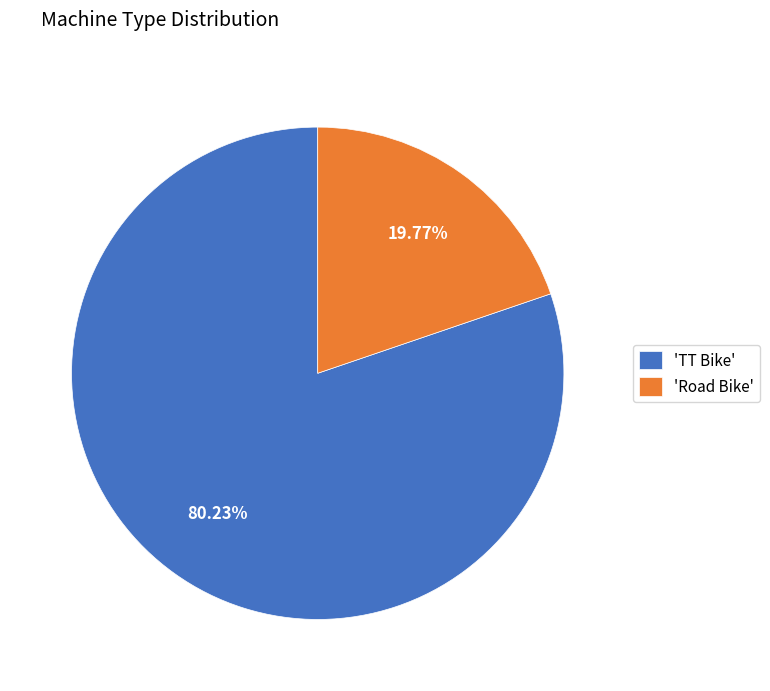

How many slices are in this pie chart?

2